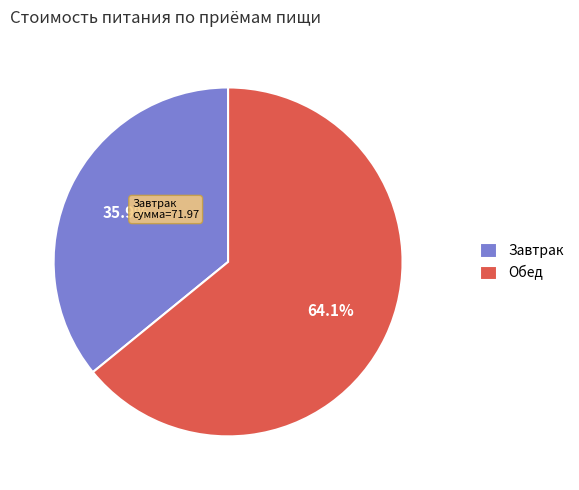

Is it true that Завтрак is 36% of the pie?

True